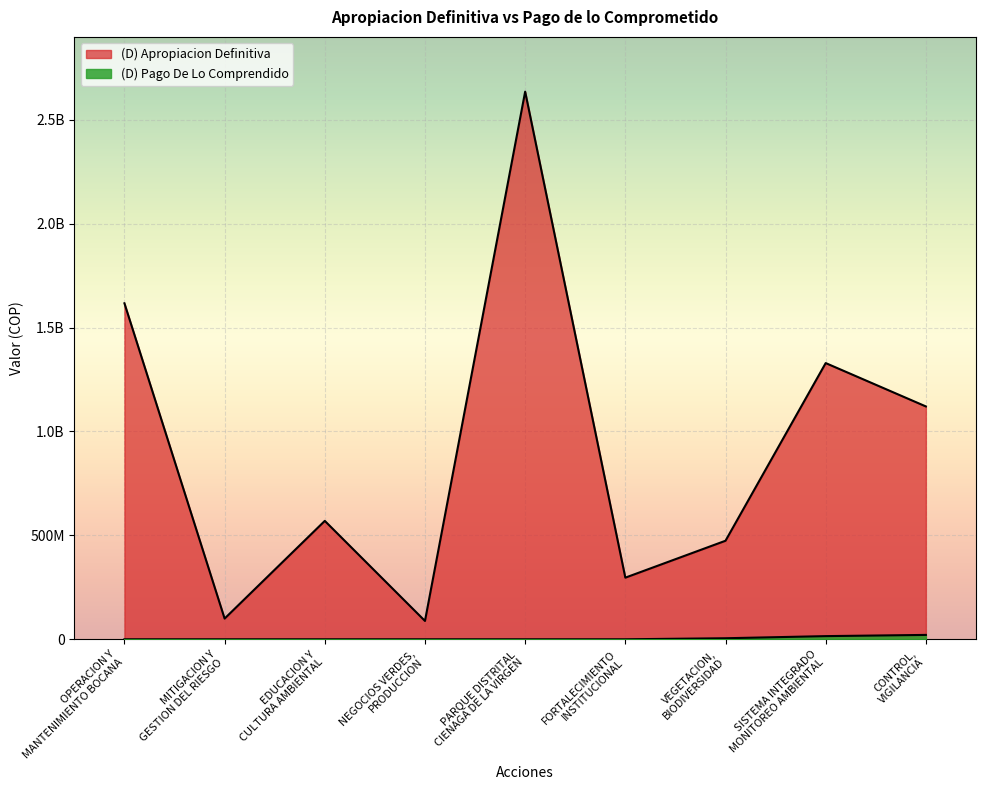

Between CONTROL,
VIGILANCIA and NEGOCIOS VERDES,
PRODUCCION, which series saw the biggest shift?

(D) Apropiacion Definitiva